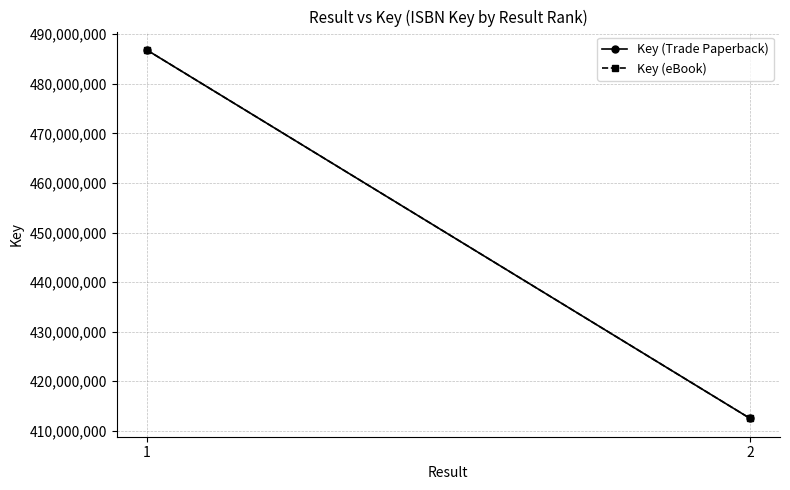

Reading right to left, extract all data points from this chart.

Key (Trade Paperback): 412532301	486821078
Key (eBook): 412532301	486821078